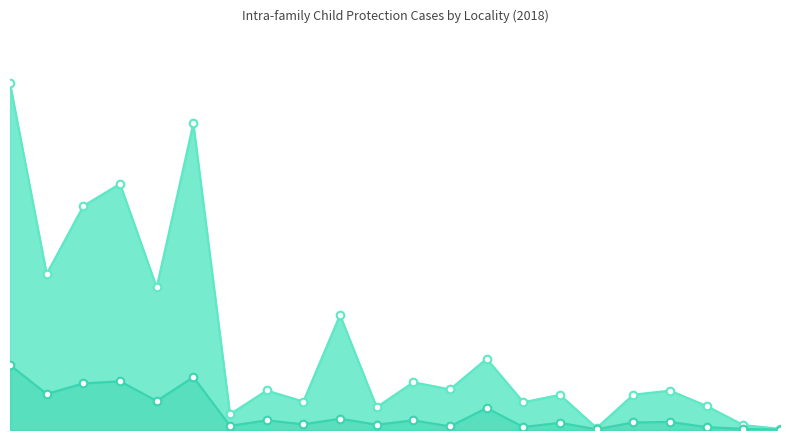

Which series reaches the minimum Y coordinate?

Number of Persons in New Cases